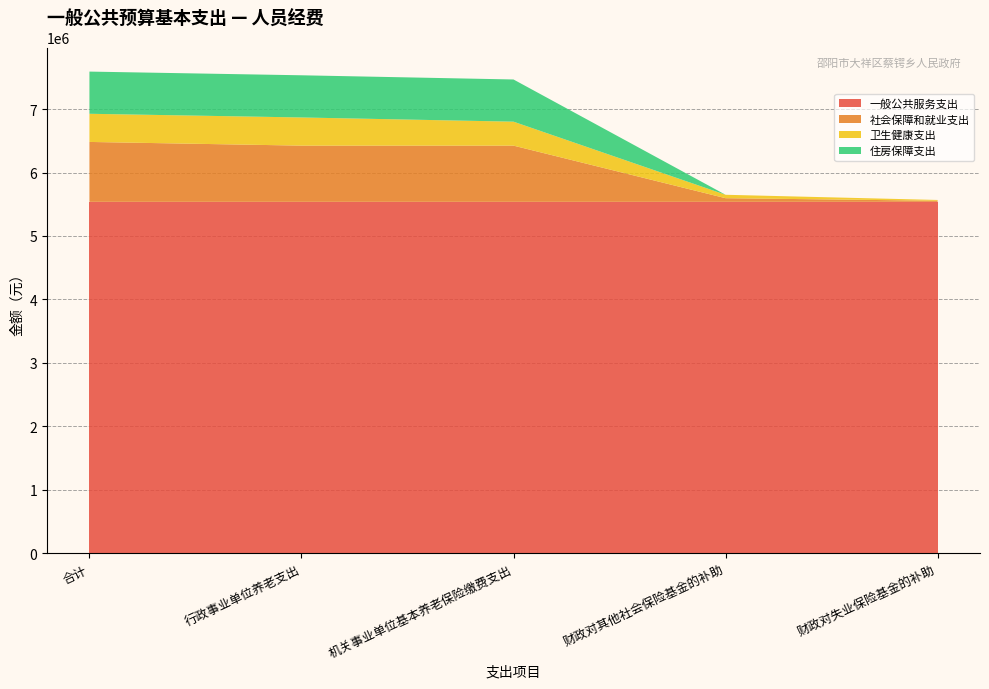

Reading right to left, list all the values displayed in this chart.

一般公共服务支出: 财政对失业保险基金的补助=5537345.0	财政对其他社会保险基金的补助=5537345.0	机关事业单位基本养老保险缴费支出=5537345.0	行政事业单位养老支出=5537345.0	合计=5537345.0
社会保障和就业支出: 财政对失业保险基金的补助=17763.4	财政对其他社会保险基金的补助=58116.8	机关事业单位基本养老保险缴费支出=885975.2	行政事业单位养老支出=885975.2	合计=944092.0
卫生健康支出: 财政对失业保险基金的补助=12420.0	财政对其他社会保险基金的补助=53744.1	机关事业单位基本养老保险缴费支出=377425.8	行政事业单位养老支出=443589.9	合计=443589.9
住房保障支出: 财政对失业保险基金的补助=0.0	财政对其他社会保险基金的补助=0.0	机关事业单位基本养老保险缴费支出=664481.4	行政事业单位养老支出=664481.4	合计=664481.4